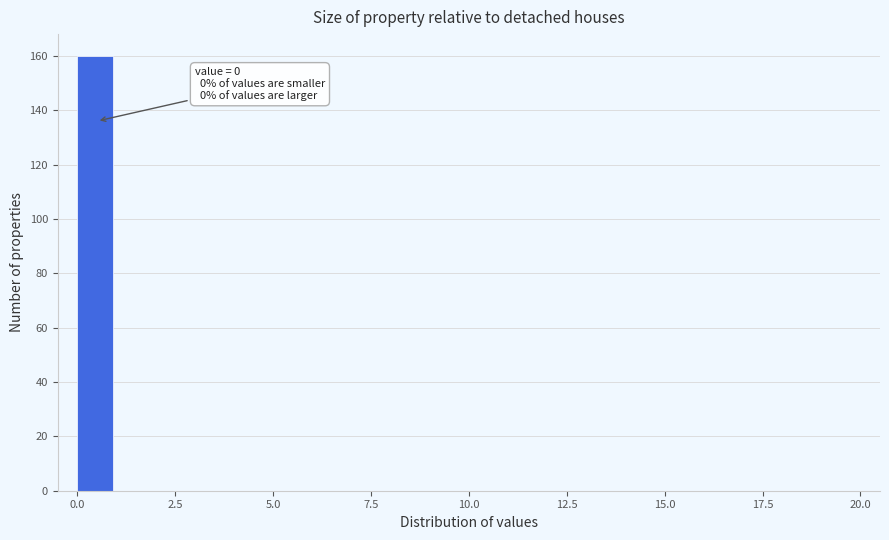

Around what value on the x-axis is the tallest bar? Give the approximate position of its centre, as read against the axis.

0.5